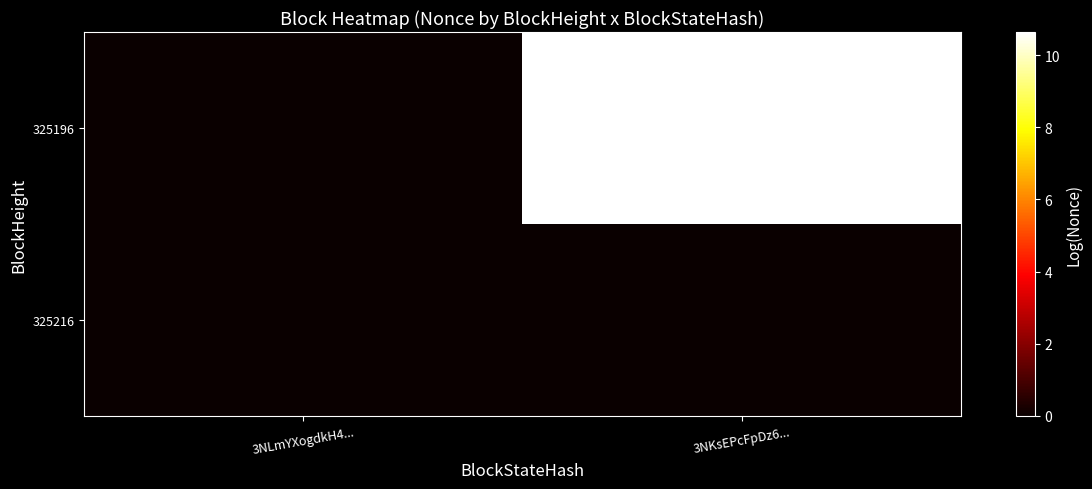

Reading left to right, what are all the values shown in this chart?

325216: 3NLmYXogdkH4...=0.0	3NKsEPcFpDz6...=0.0
325196: 3NLmYXogdkH4...=0.0	3NKsEPcFpDz6...=10.6